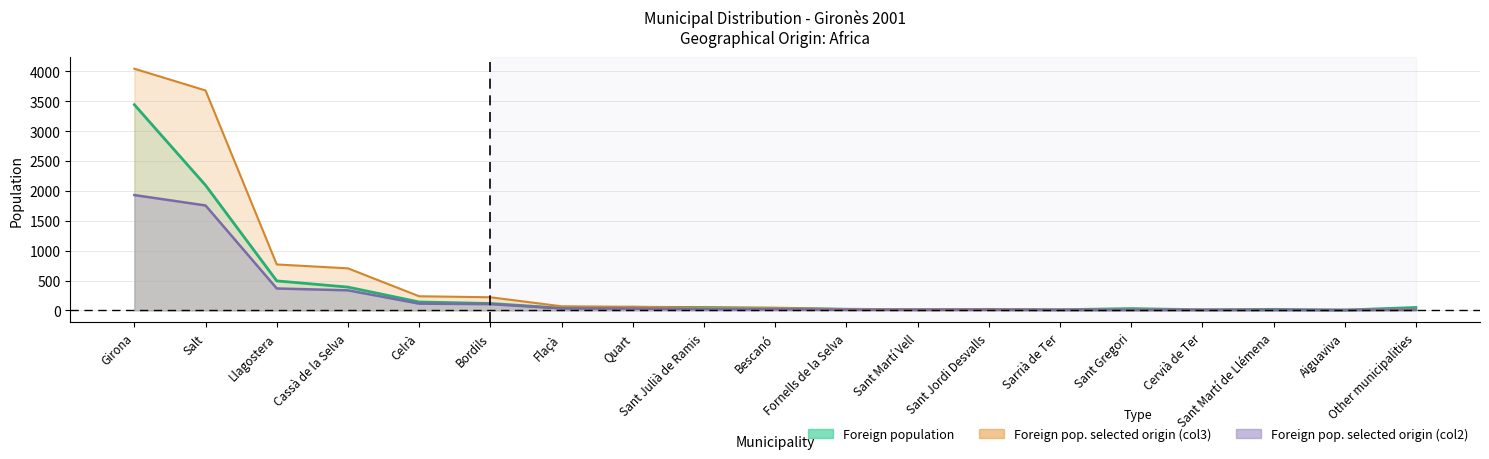

Rank the series at Fornells de la Selva from highest to lowest value.

Foreign population of selected origin (col3), Foreign population, Foreign population of selected origin (col2)